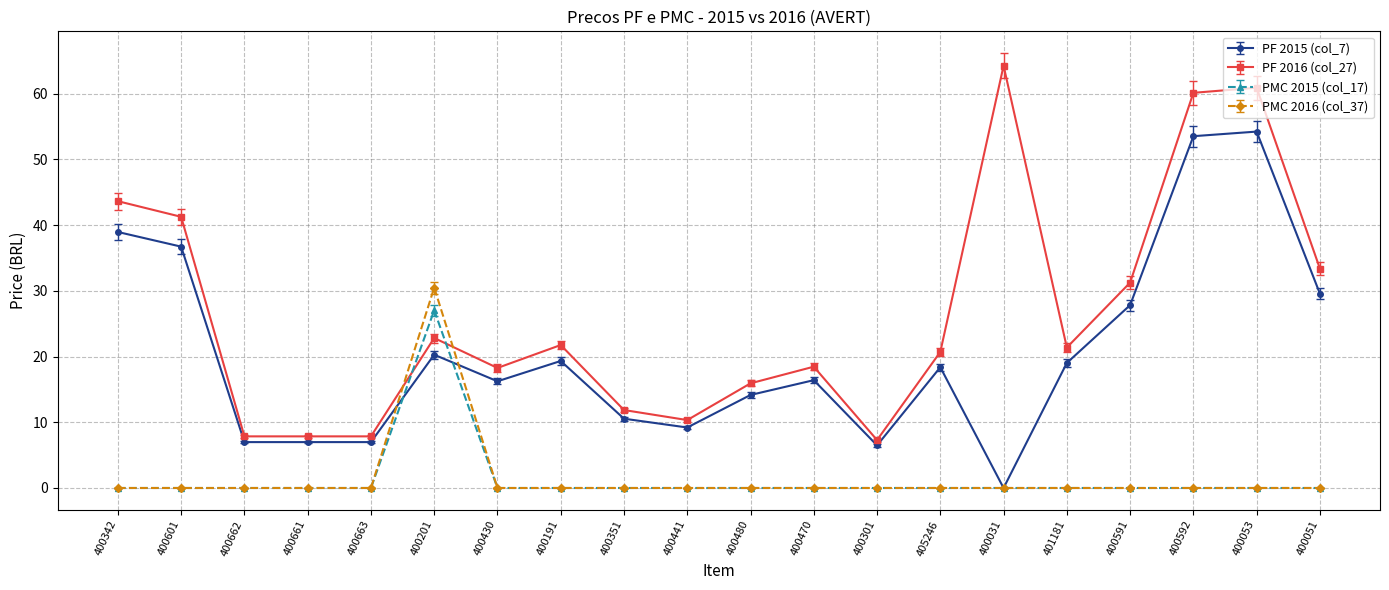

What is the difference between the highest and lowest values at 400301?

7.3